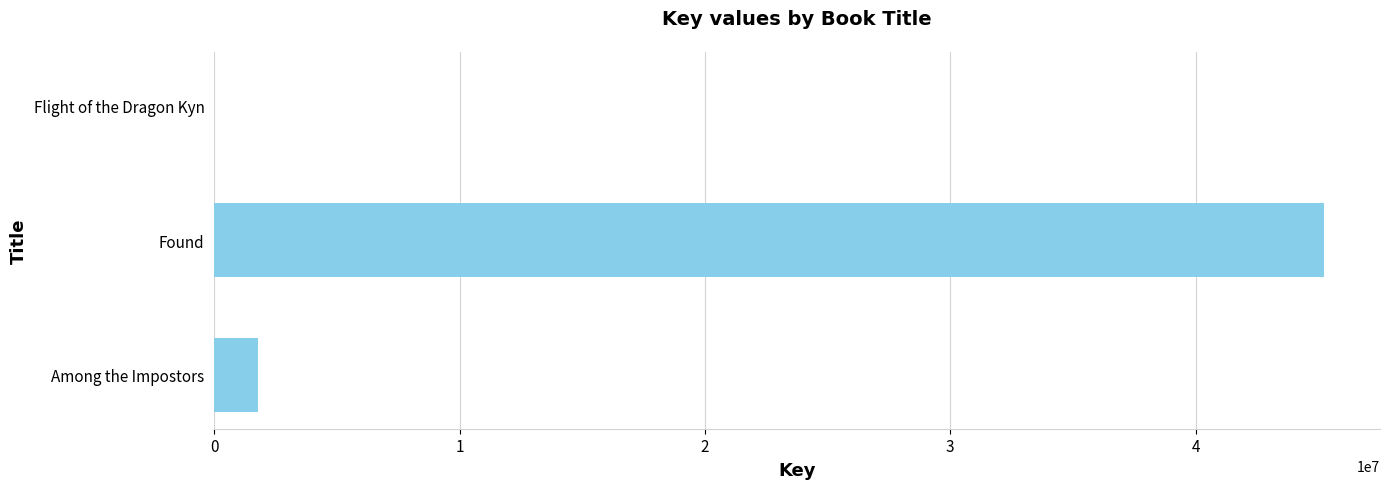

The chart shows a value of 1804927 at Among the Impostors. True or false?

True